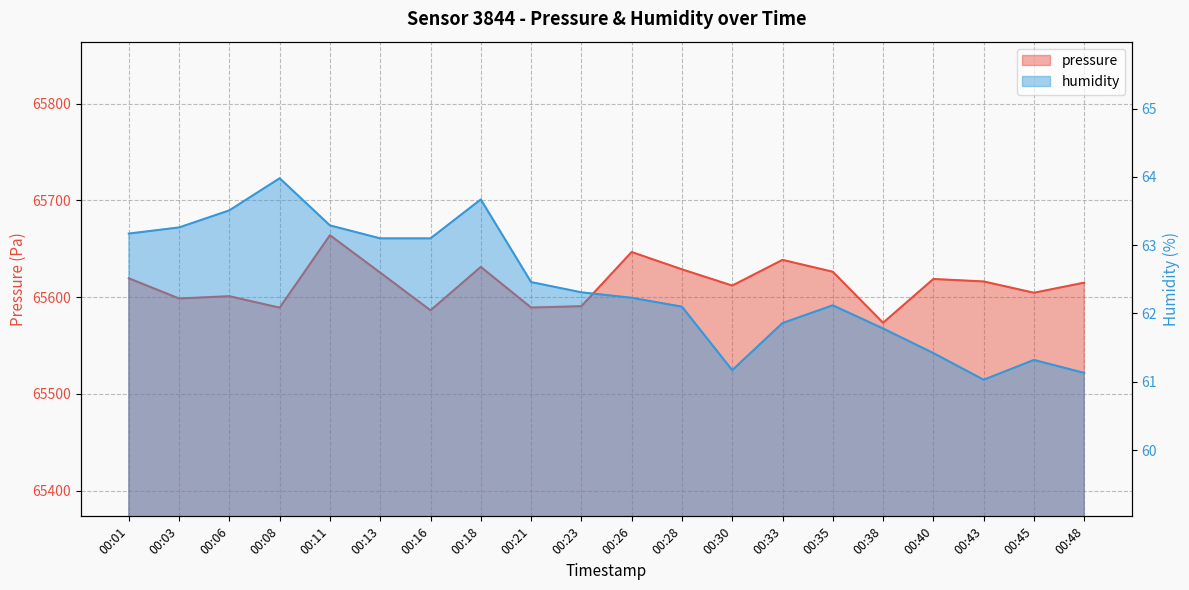

What is the value of the pressure point at the 6th from the left?

65625.2